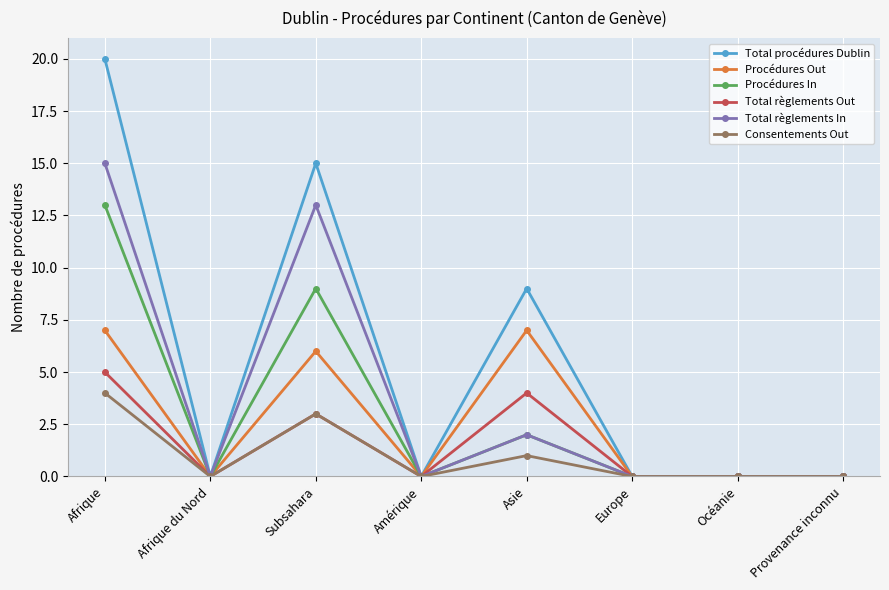

Which series changed the most between Afrique and Asie?

Total règlements In